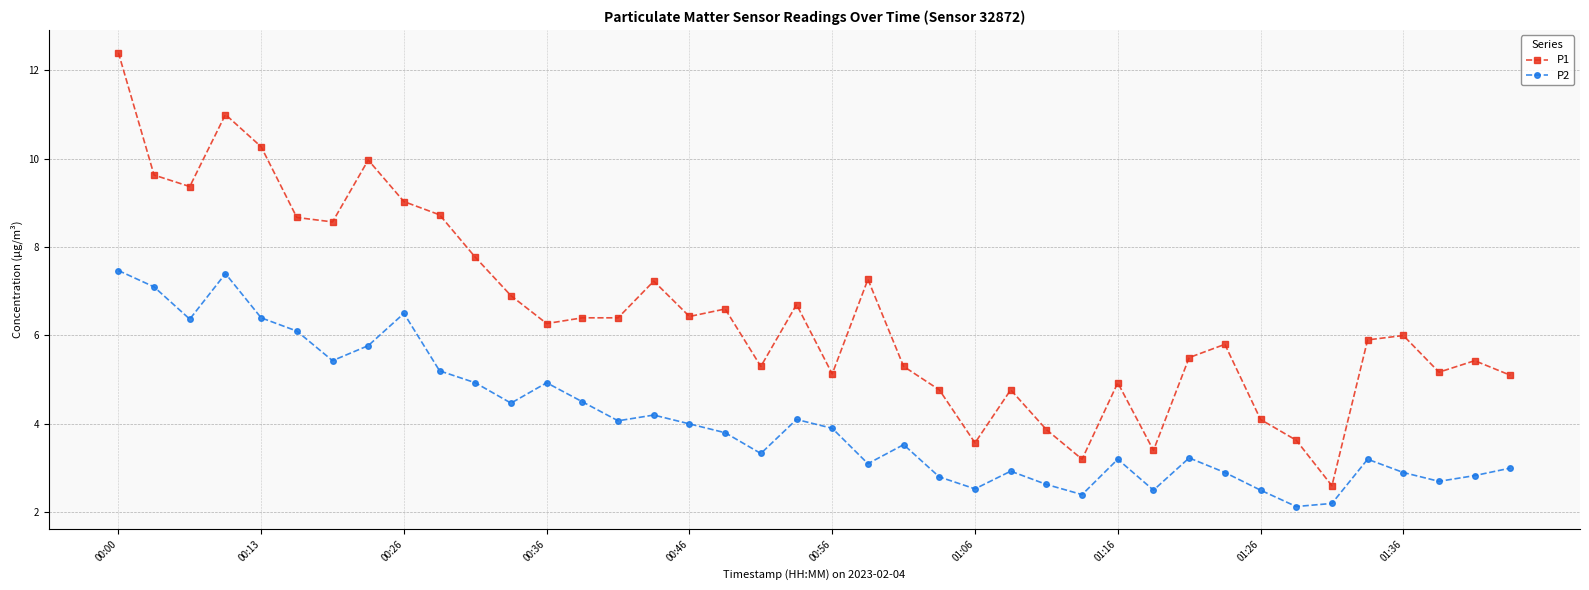

What is the highest value of the P1 series?

12.4